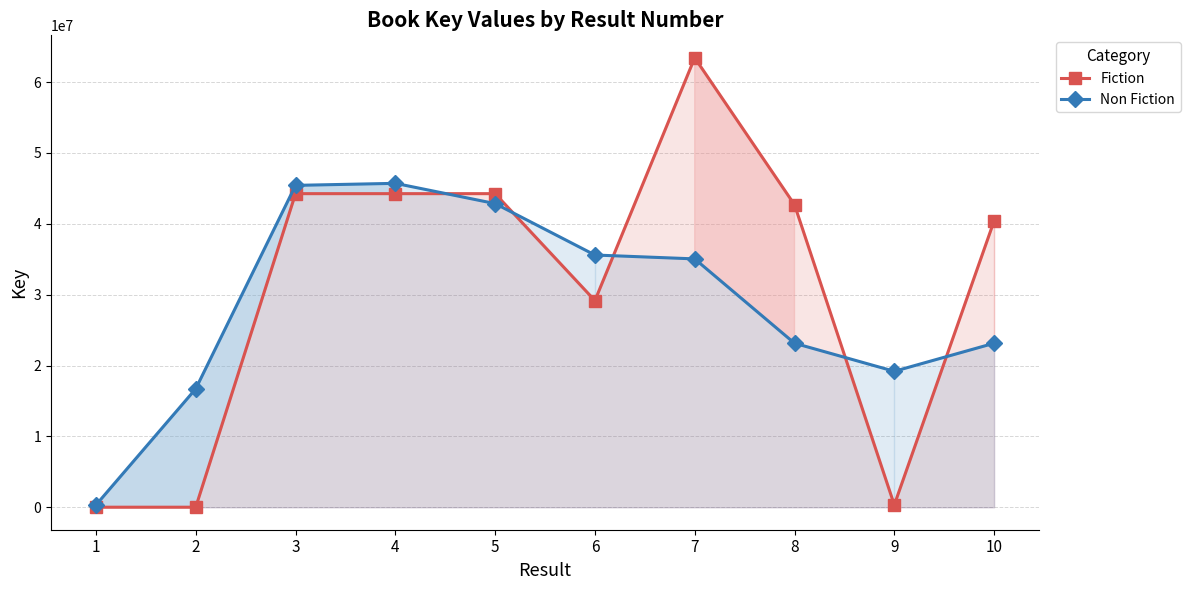

How many data points in Fiction are above 42692213?

4